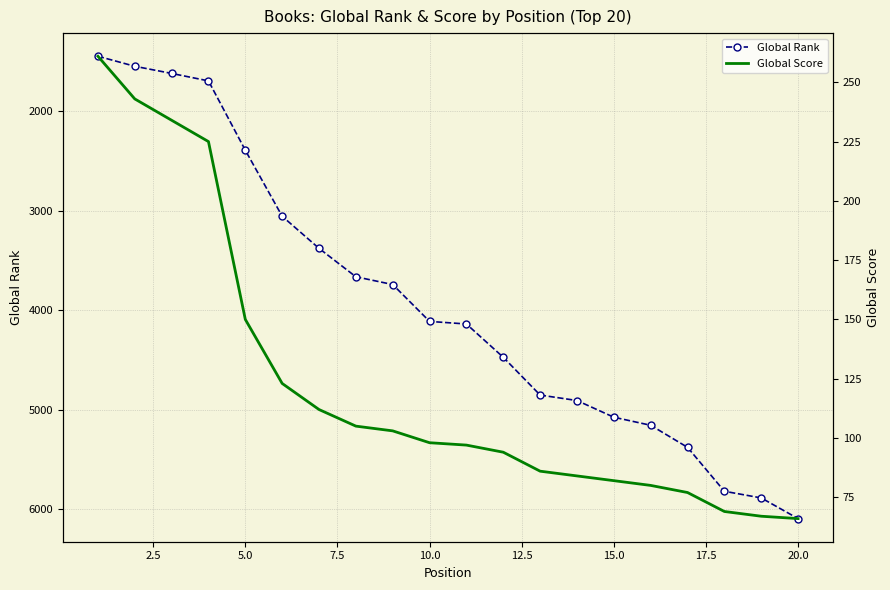

The value of Global Score at 16 is 137. True or false?

False